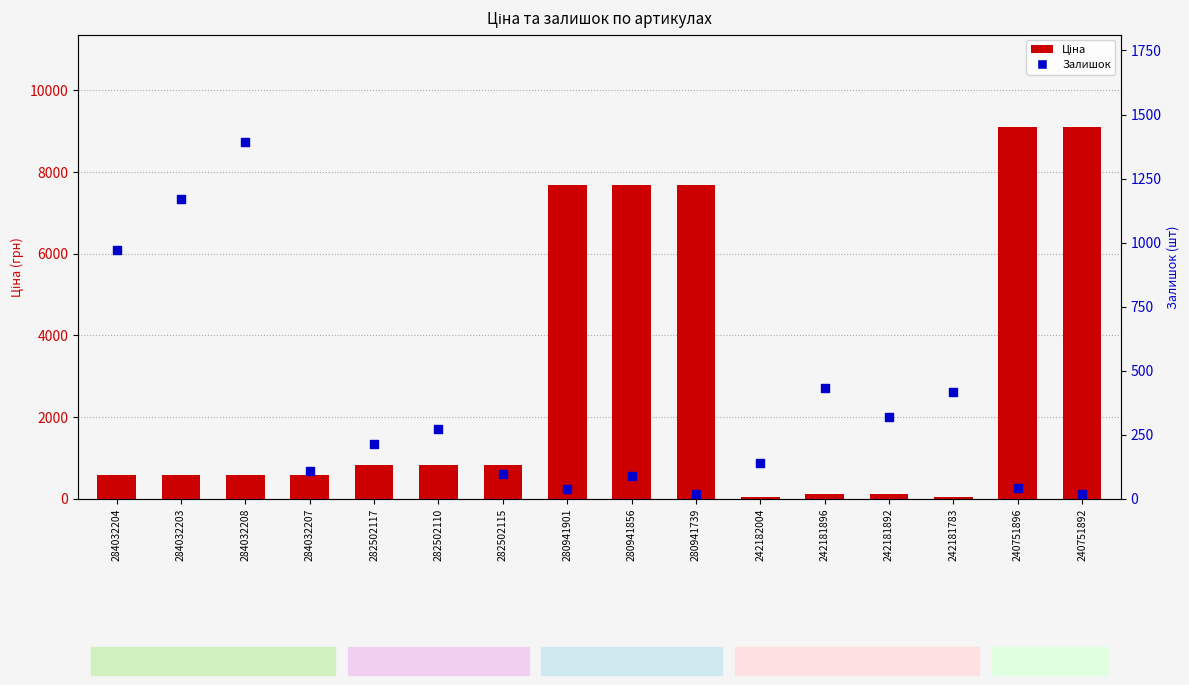

What are all the series names shown in the legend?

Ціна, Залишок